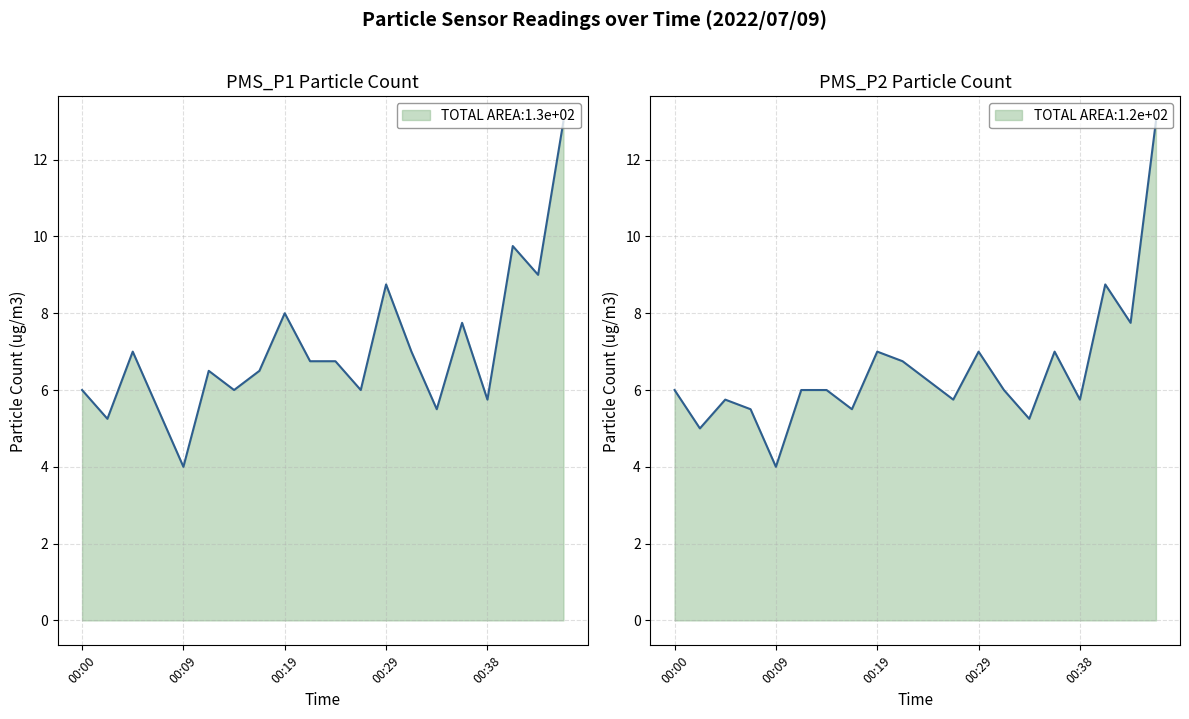

At which category is the sum across all series the highest?

00:46